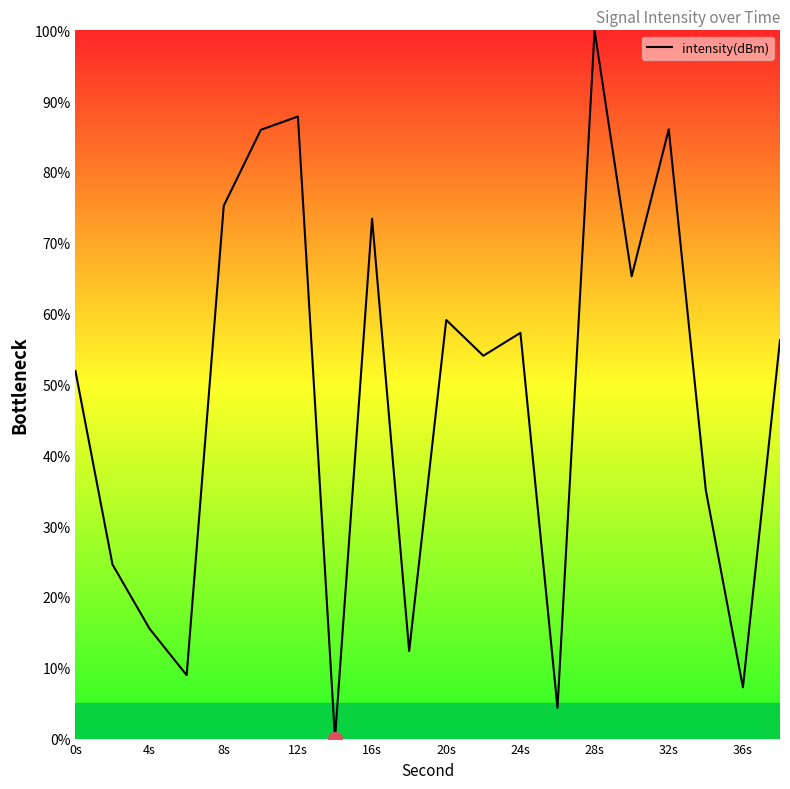

What is the sum of all values?

960.3